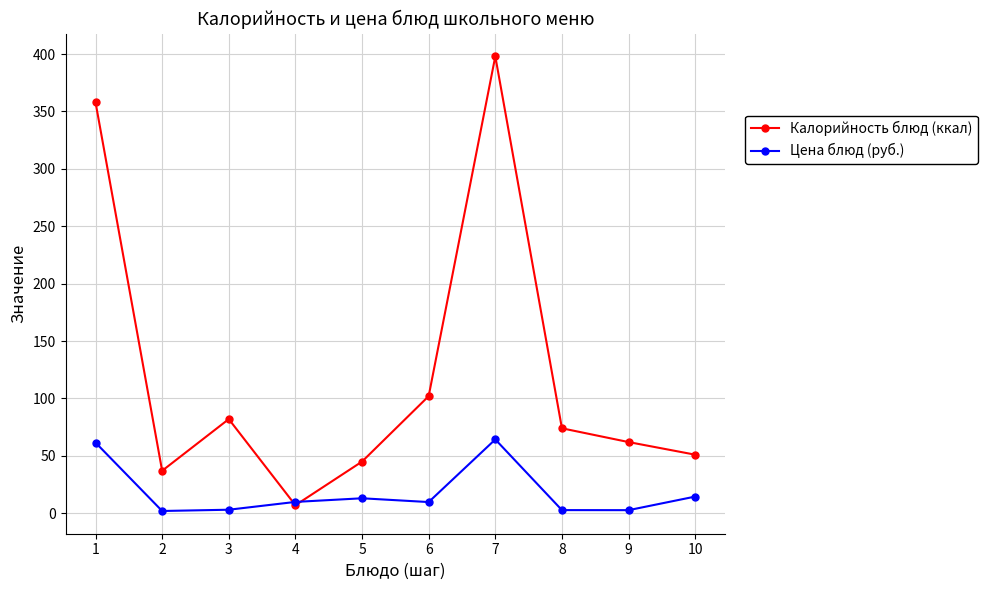

What is the average value of the Цена блюд (руб.) series?

18.3